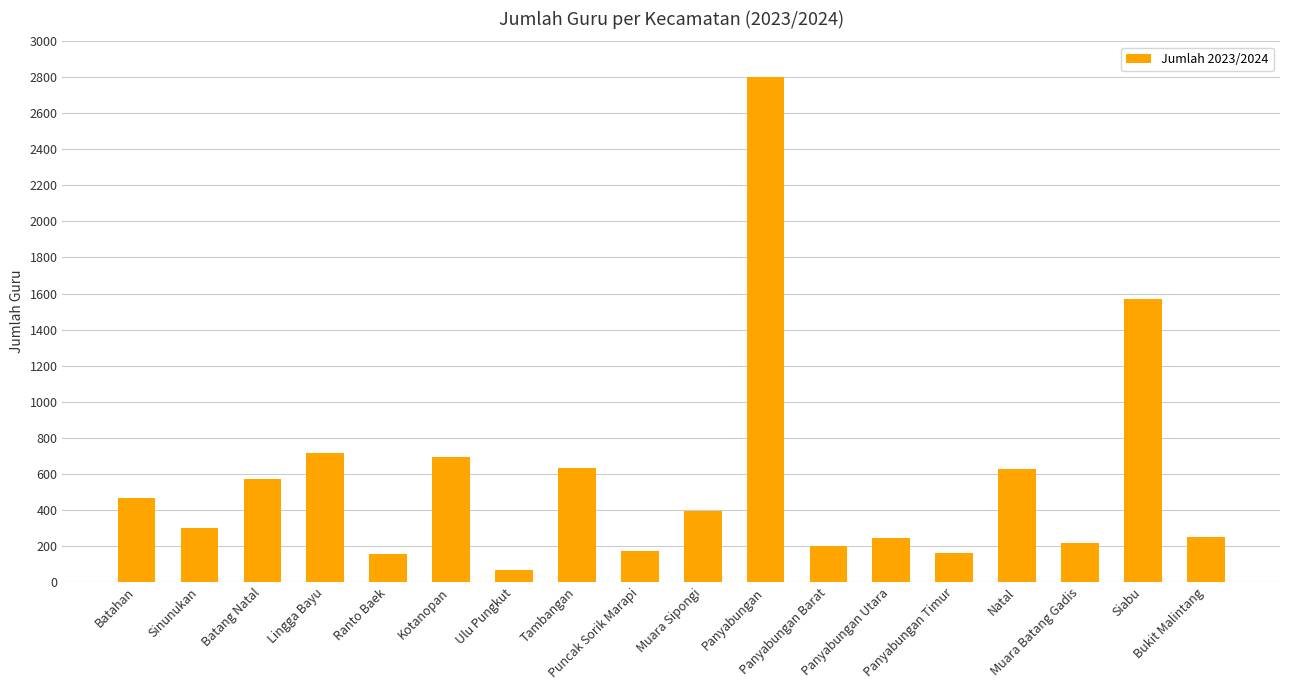

True or false: the data shows 52 at Panyabungan Timur.

False